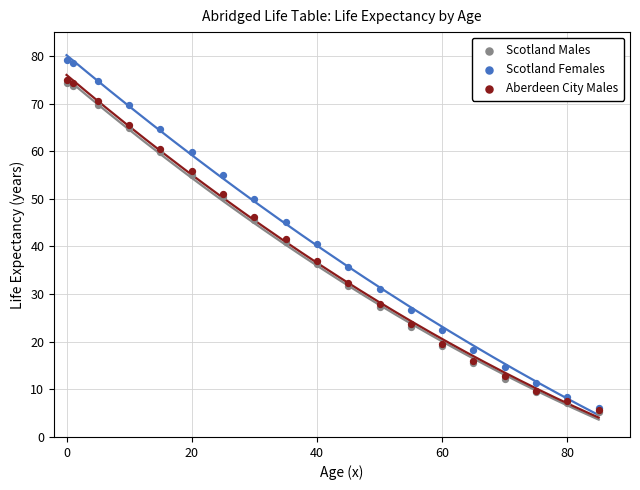

Which series has the widest spread of Y values?

Scotland Females